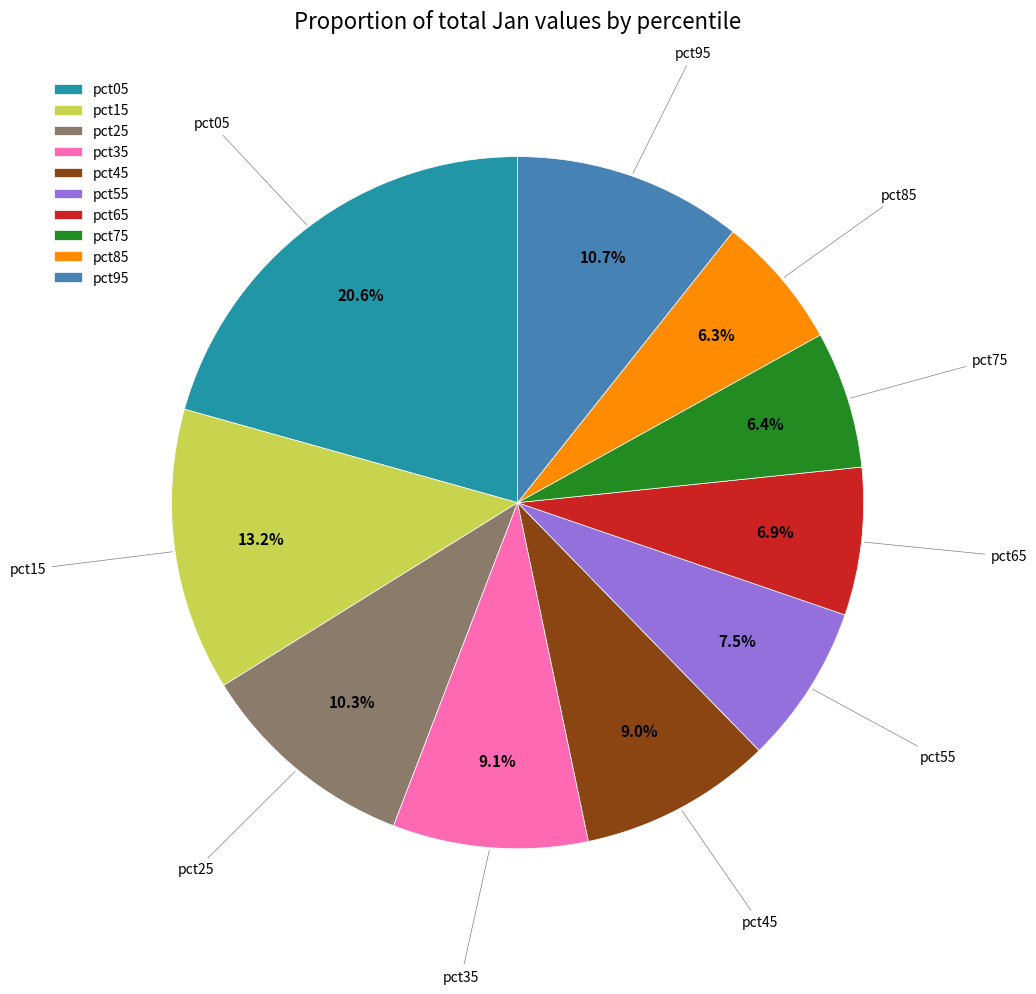

To the nearest percent, what percentage of the pie is pct15?

13%